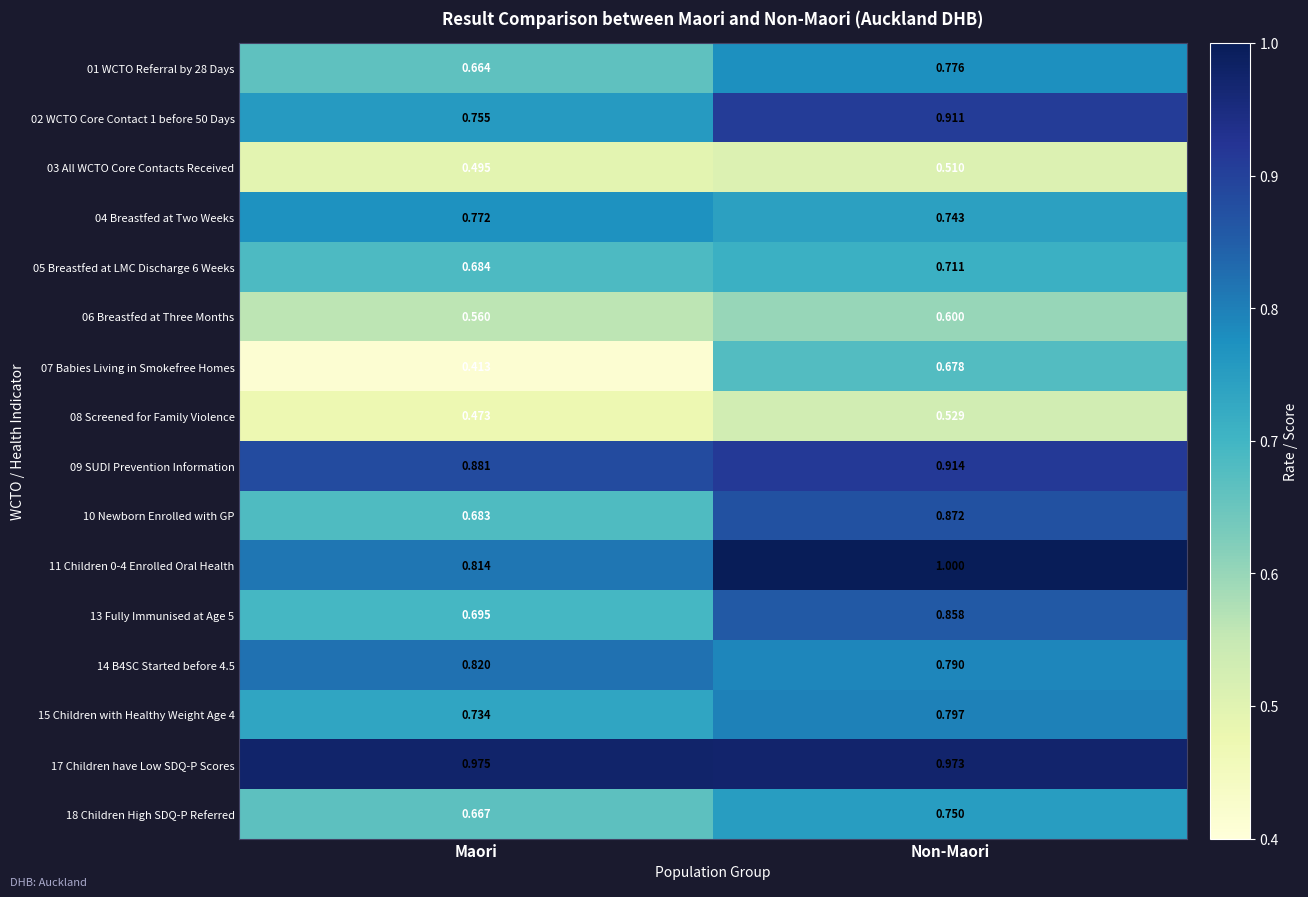

Which series changed the most between Maori and Non-Maori?

07 Babies Living in Smokefree Homes